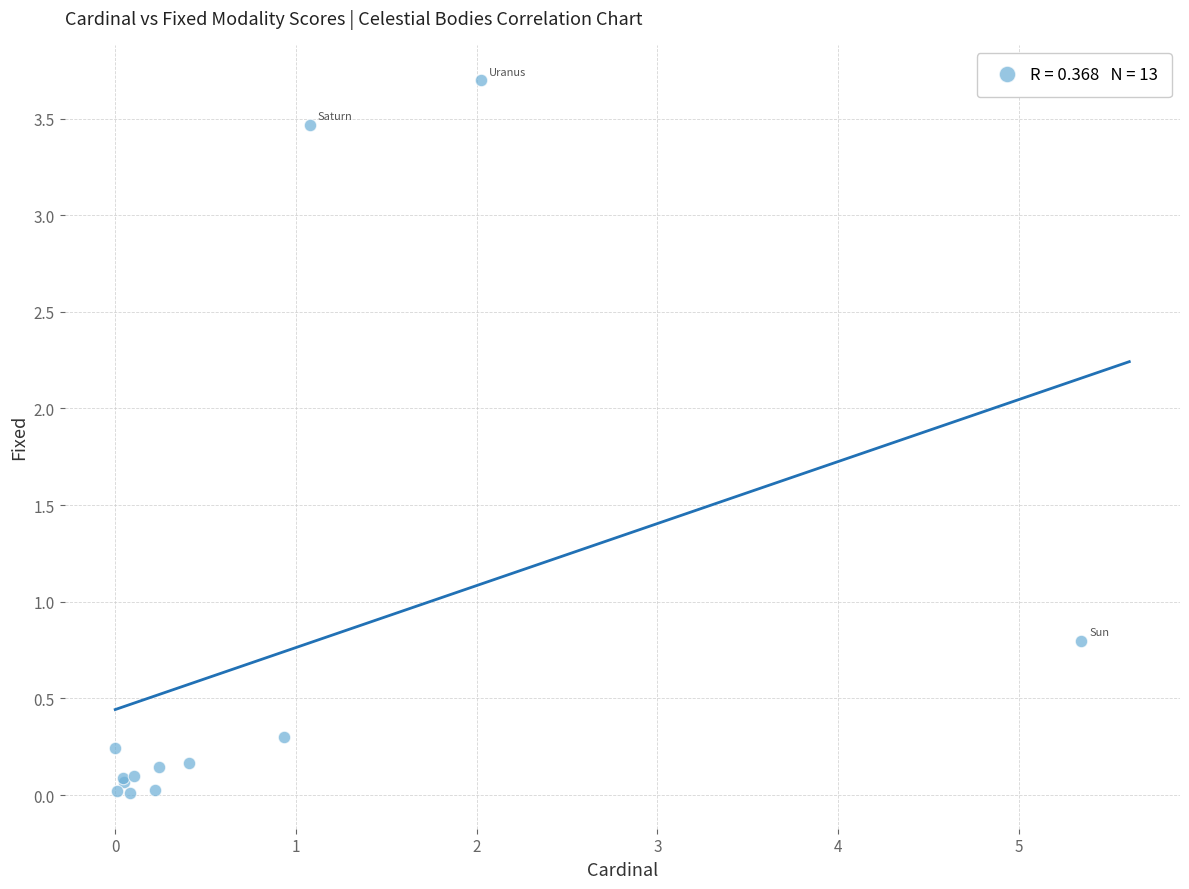

What Y value in the scatter plot is closest to 1?

0.8